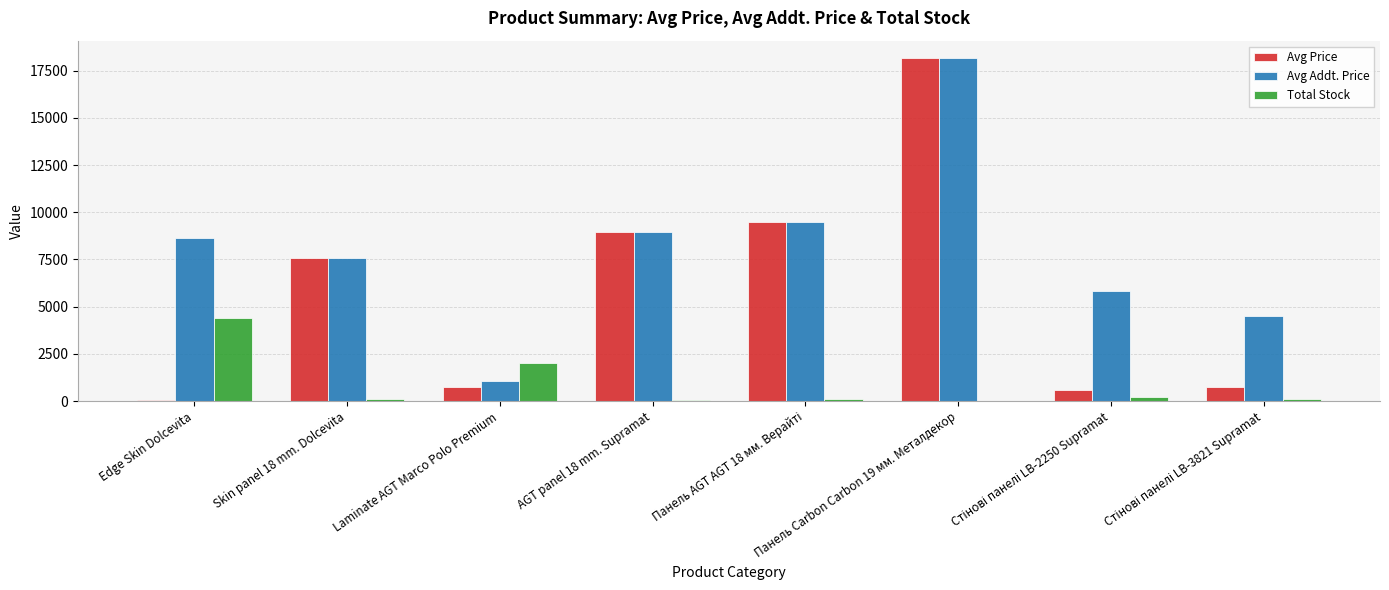

Between Edge Skin Dolcevita and Панель Carbon Carbon 19 мм. Металдекор, which series saw the biggest shift?

Avg Price